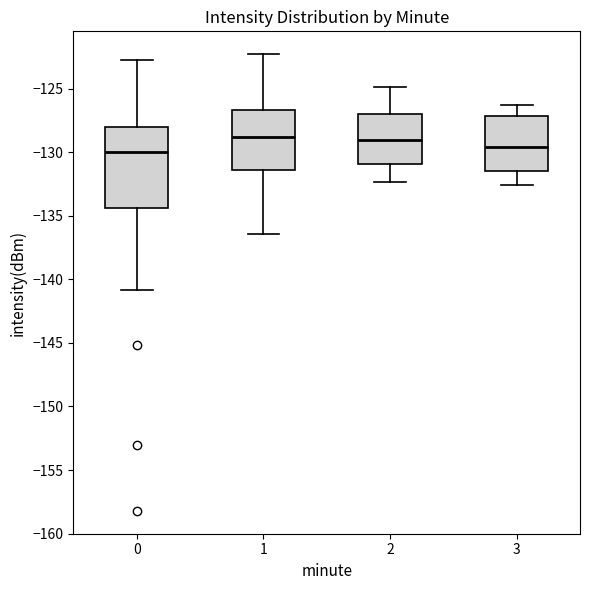

Where is the upper edge of the box at x = 3 on the y-axis? The values are not printed on the chart, so give them approximately, as read against the axis.

-127.0